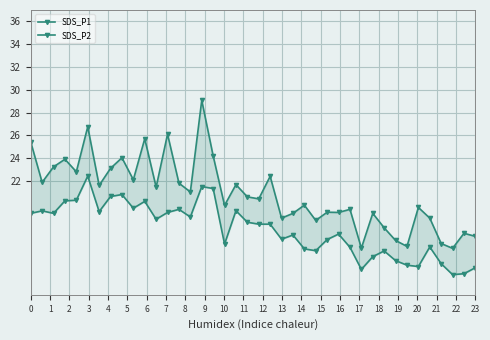

What is the value of the SDS_P1 point at the 3rd from the left?

23.2